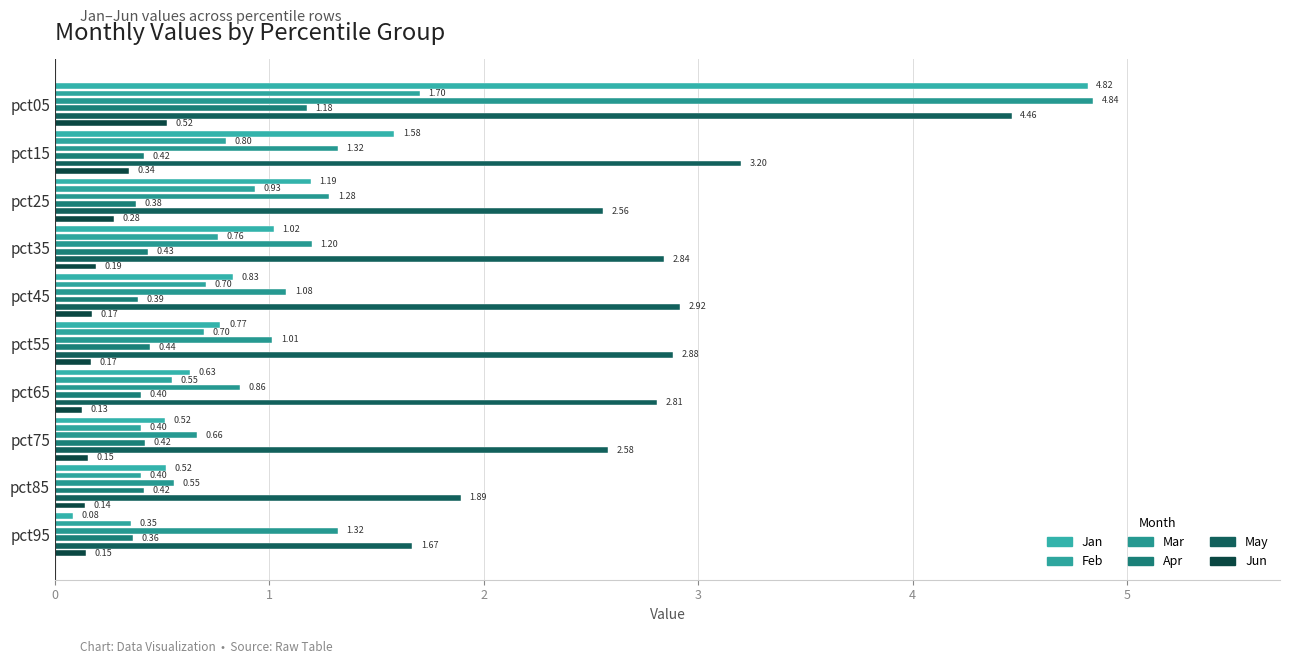

What are all the series names shown in the legend?

Jan, Feb, Mar, Apr, May, Jun